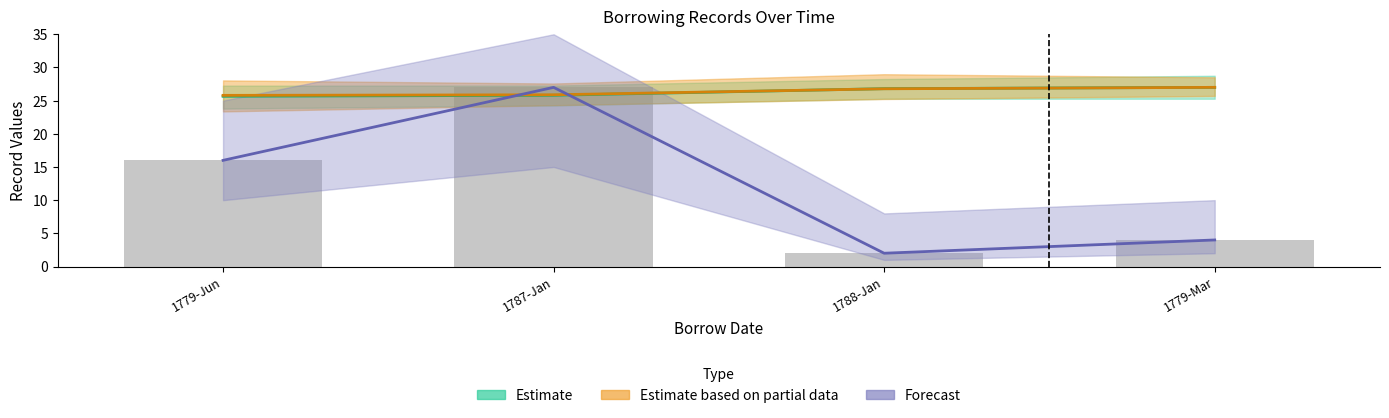

How many bars are there in total?

4